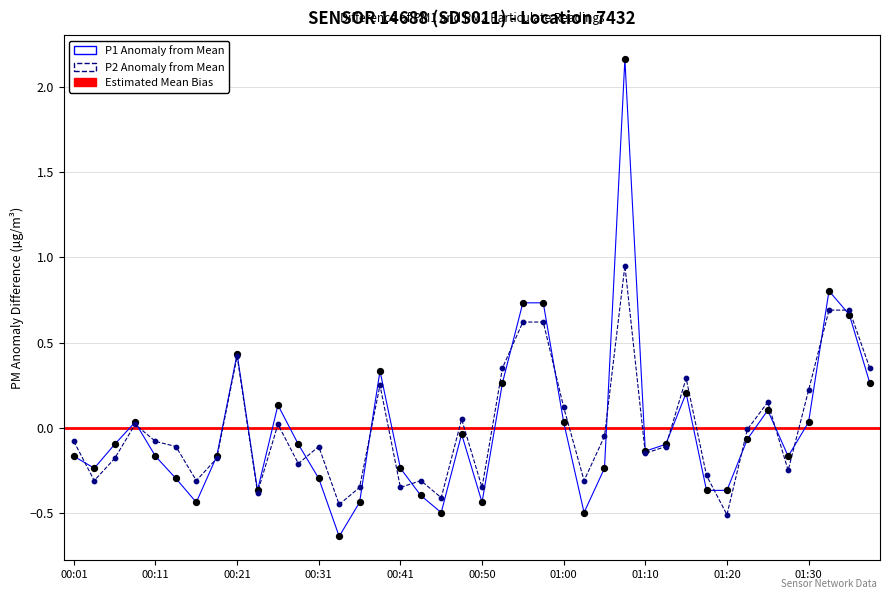

At which category is the sum across all series the highest?

01:07